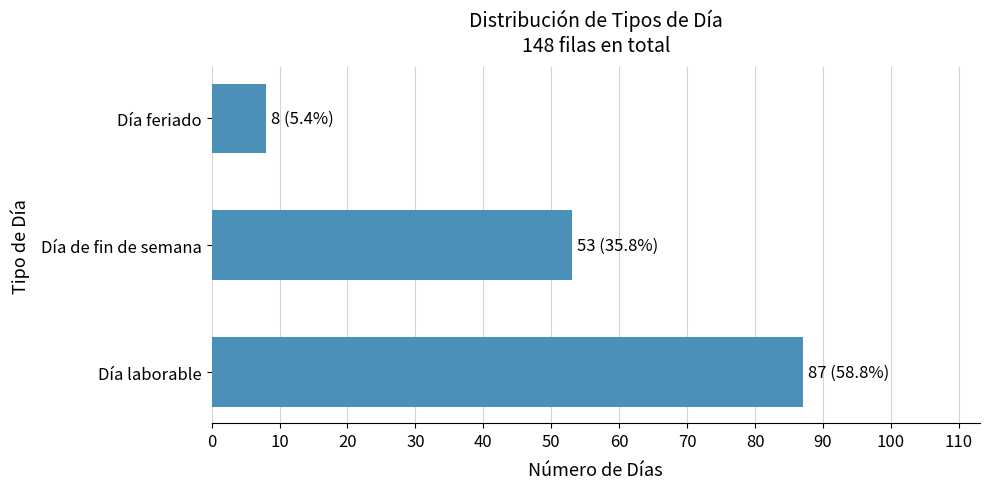

What is the sum of all values?

148